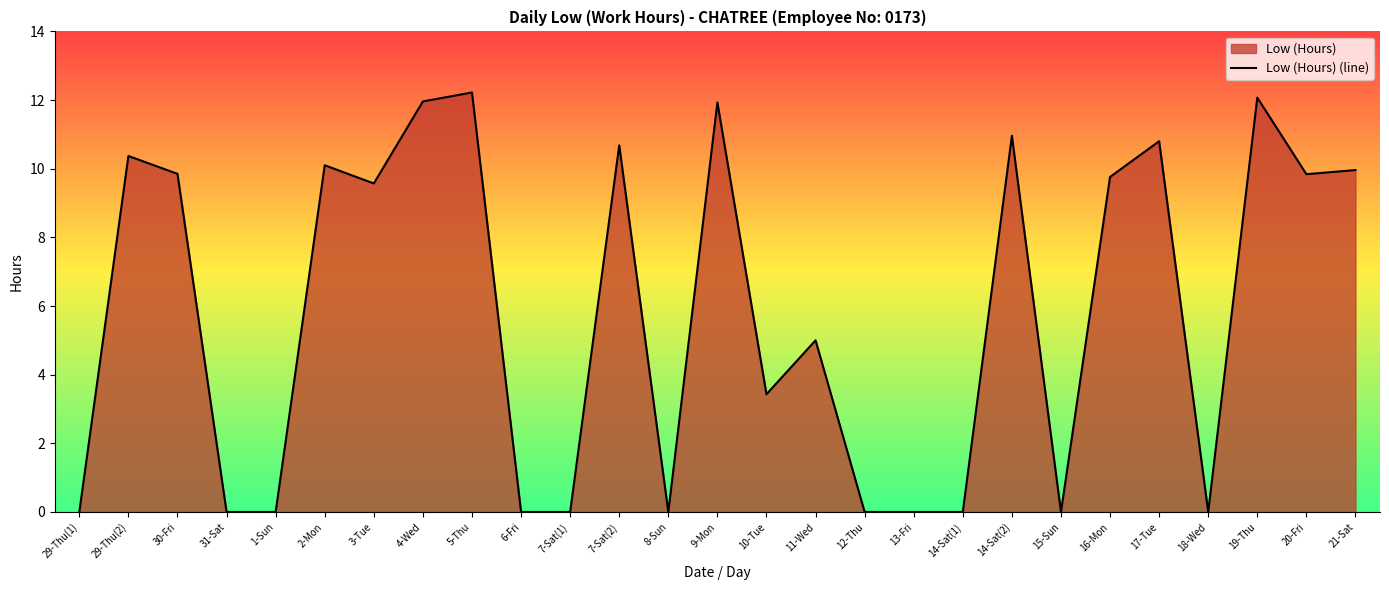

How many points are lower than both their immediate neighbors (excluding endpoints)?

6